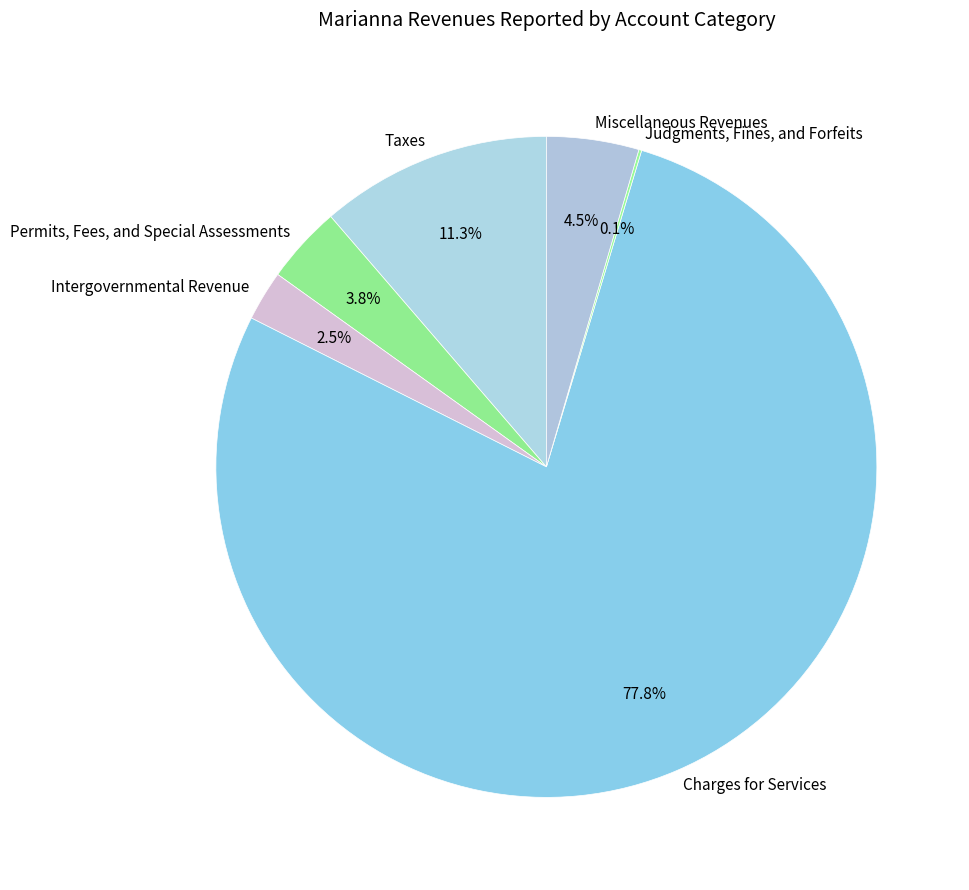

How much of the chart is everything except Miscellaneous Revenues?

95.5%